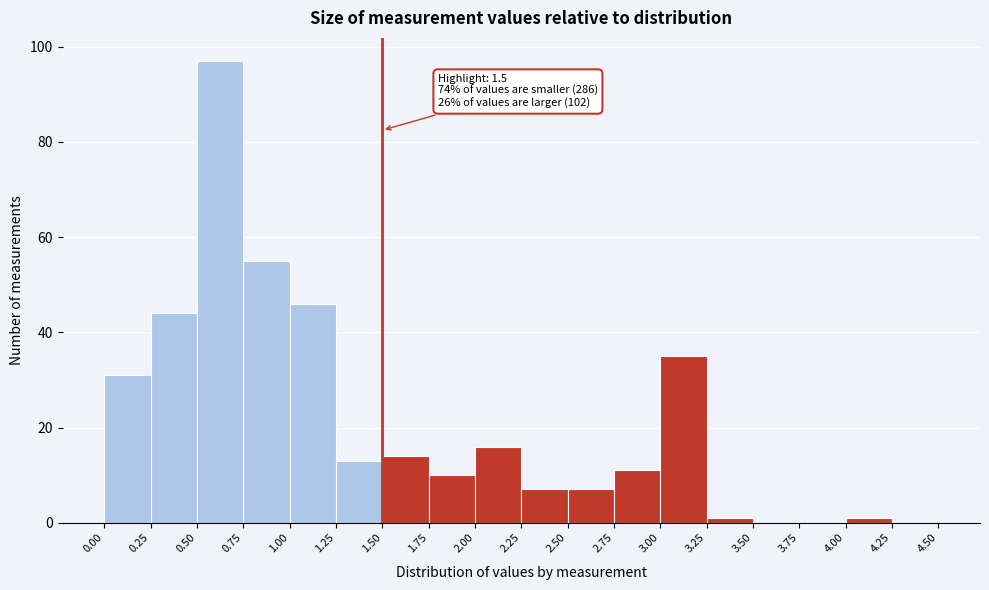

Which range on the x-axis has the tallest bar?

0.50 to 0.75